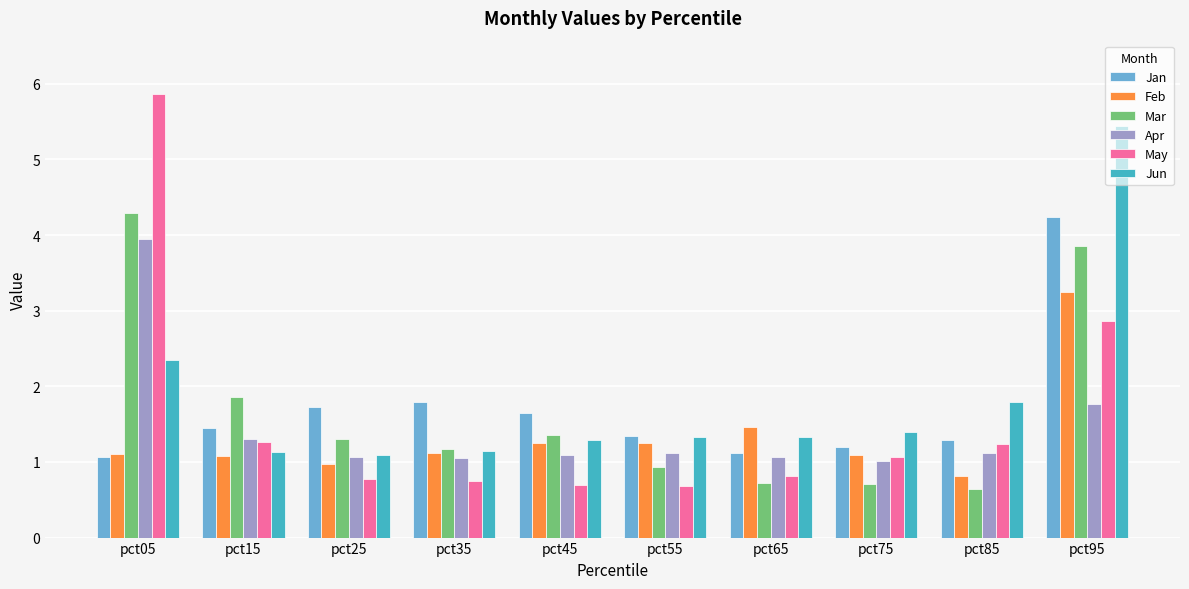

What is the sum of all Mar values?

16.8